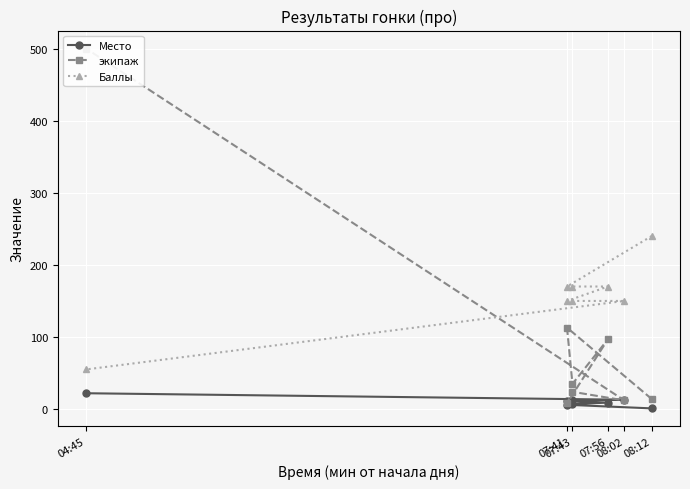

What is the label of the 7th point from the right?

07:41